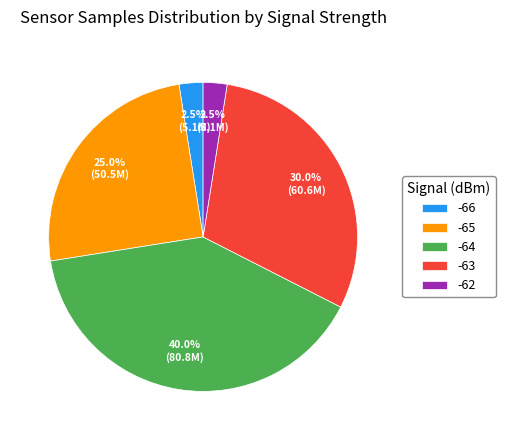

Which category has the biggest portion of the pie?

-64